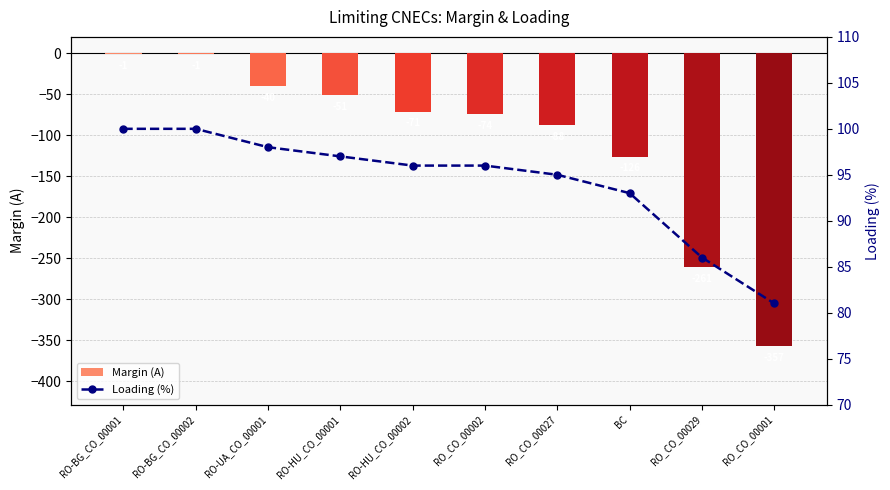

What is the difference between the highest and lowest values at RO_CO_00027?

183